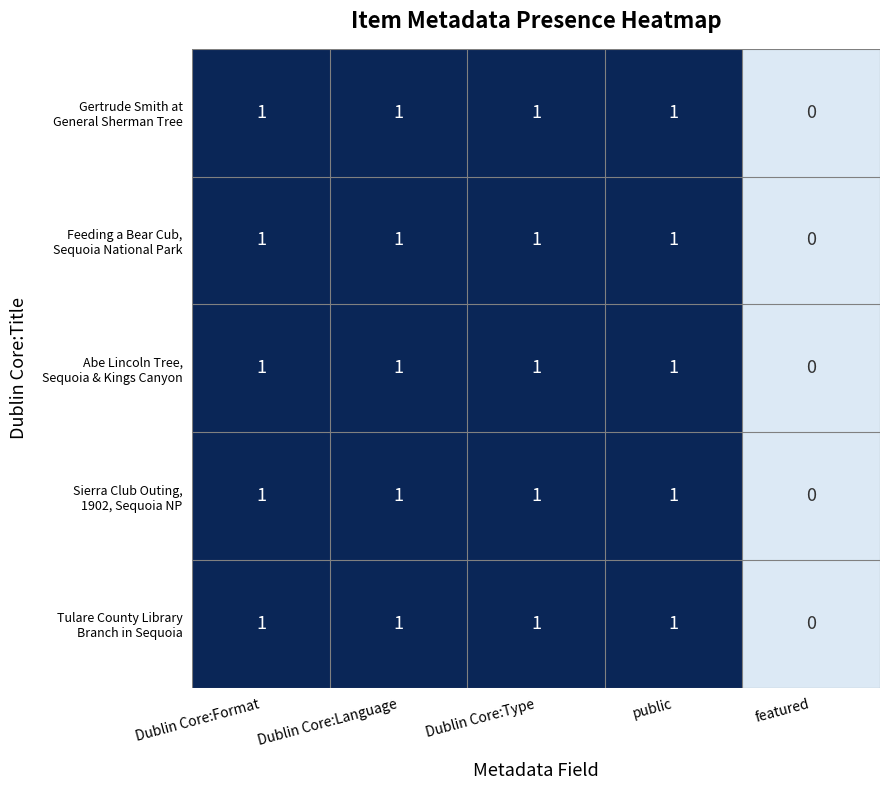

What is the total value across all series at public?

5